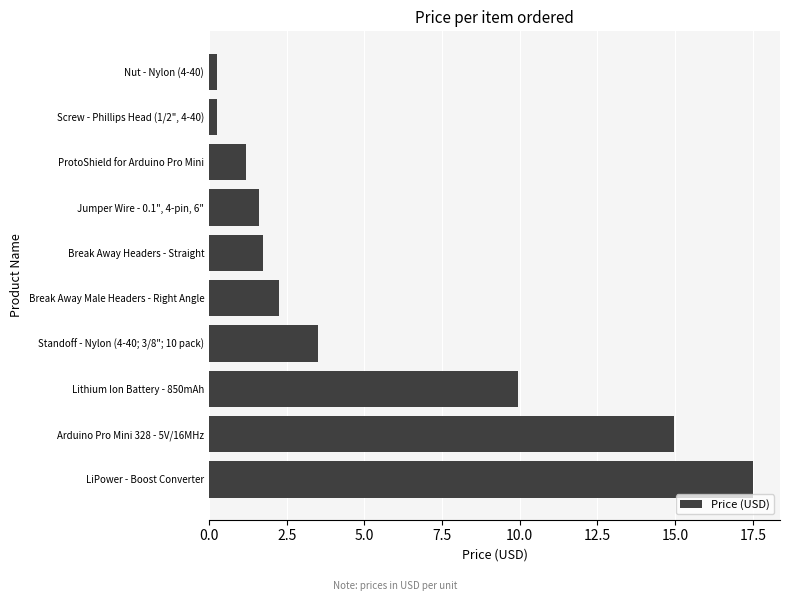

What is the difference between the values at Break Away Male Headers - Right Angle and Lithium Ion Battery - 850mAh?

7.7